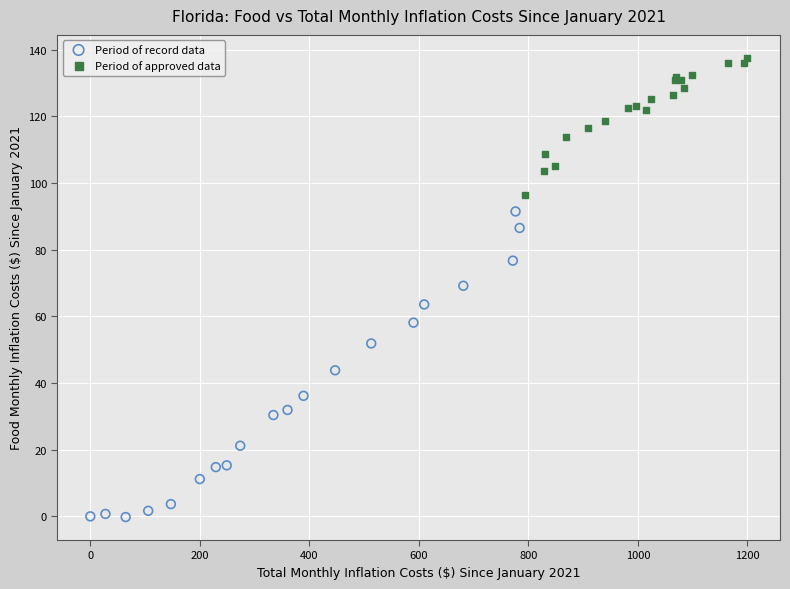

Which series contains the highest Y value?

Period of approved data